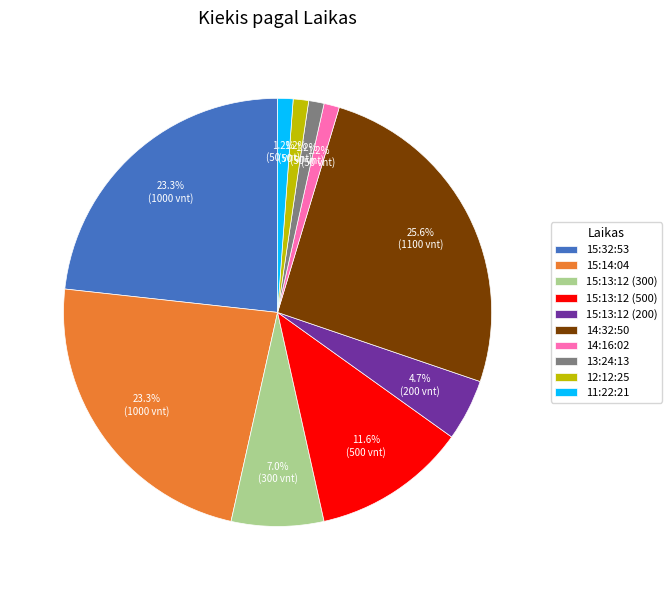

To the nearest percent, what is the difference between the 12:12:25 and 15:14:04 slice percentages?

22%